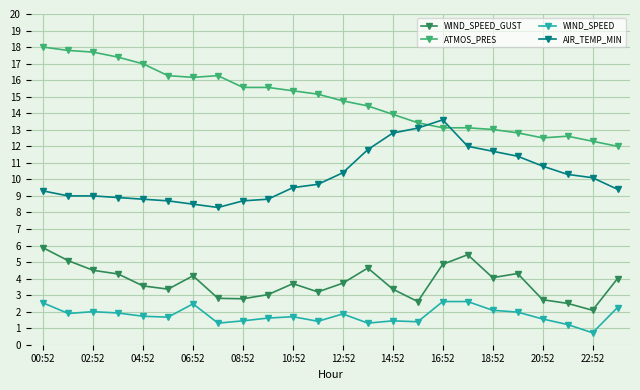

What is the average value of the AIR_TEMP_MIN series?

10.2